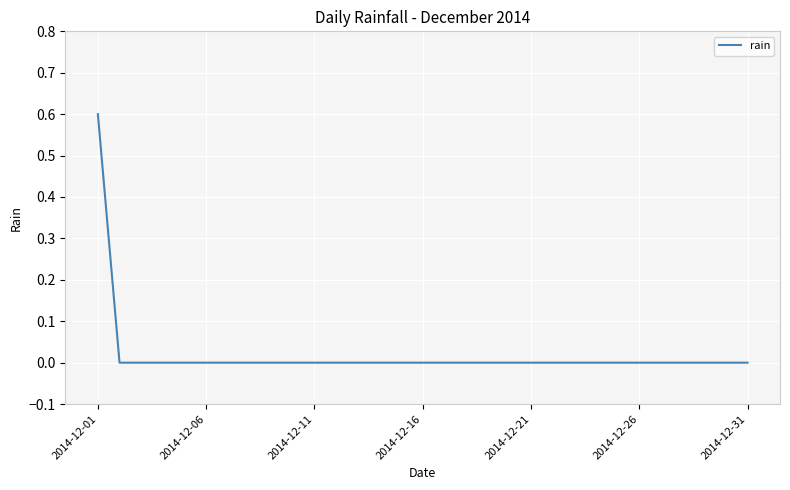

What is the maximum value shown in the chart?

0.6